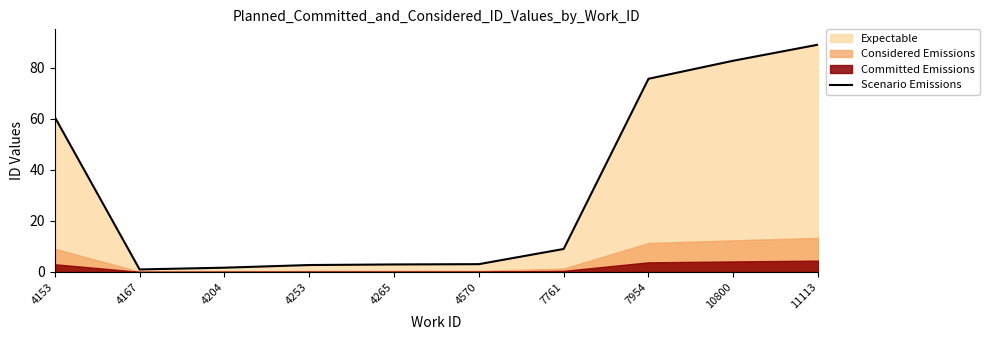

Rank the categories by value from highest to lowest.

11113, 10800, 7954, 4153, 7761, 4570, 4265, 4253, 4204, 4167